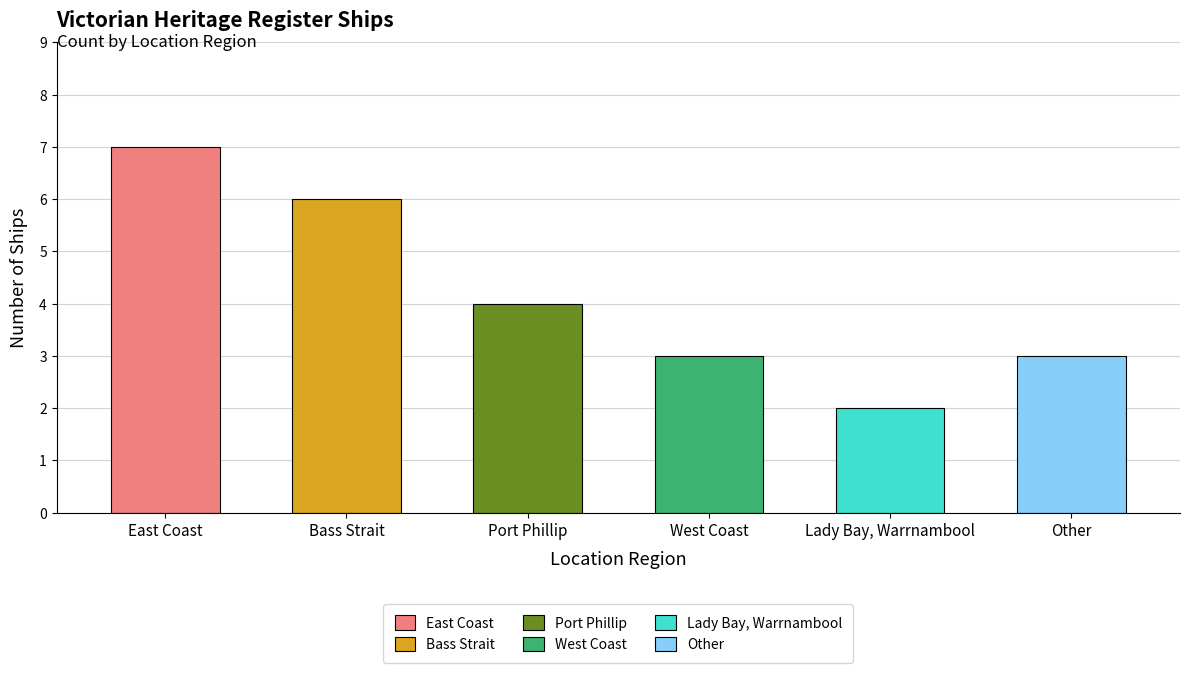

How many values are below 4?

3